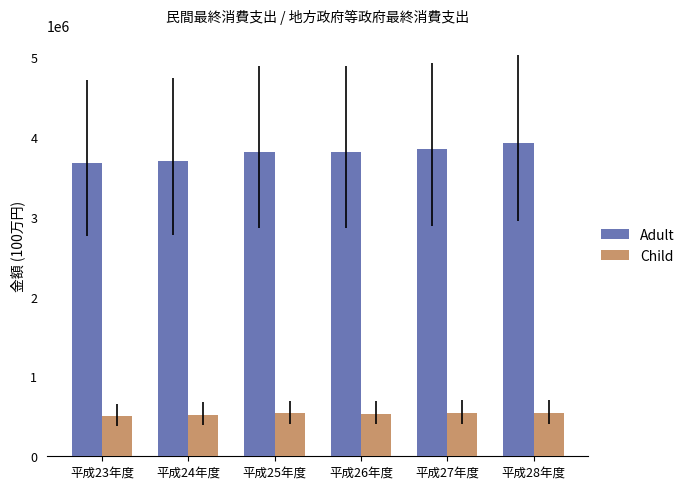

How many series are shown in this chart?

2